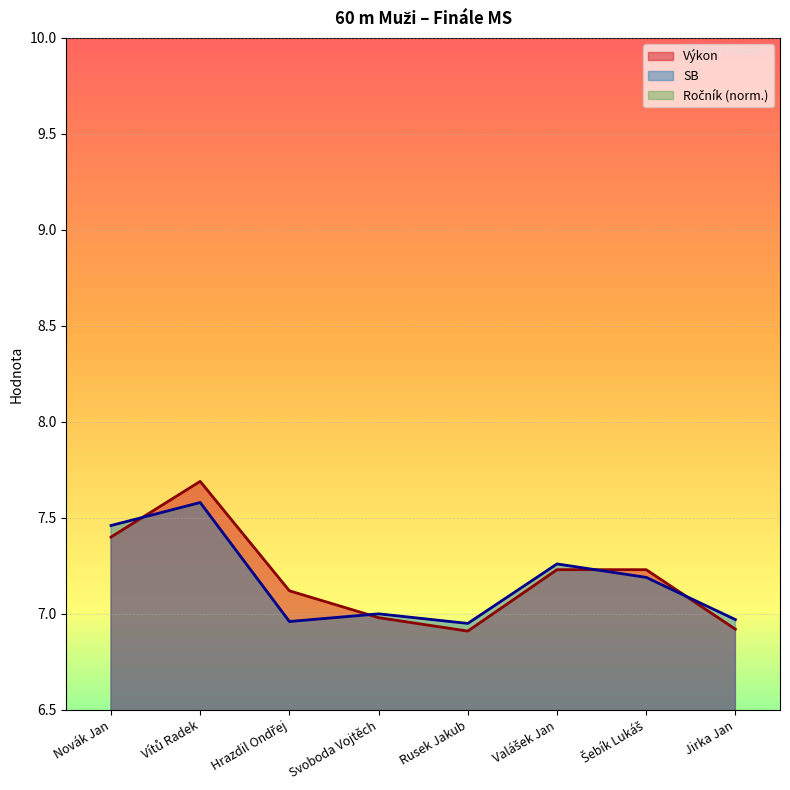

True or false: Ročník has more than 0 interior local peaks.

True